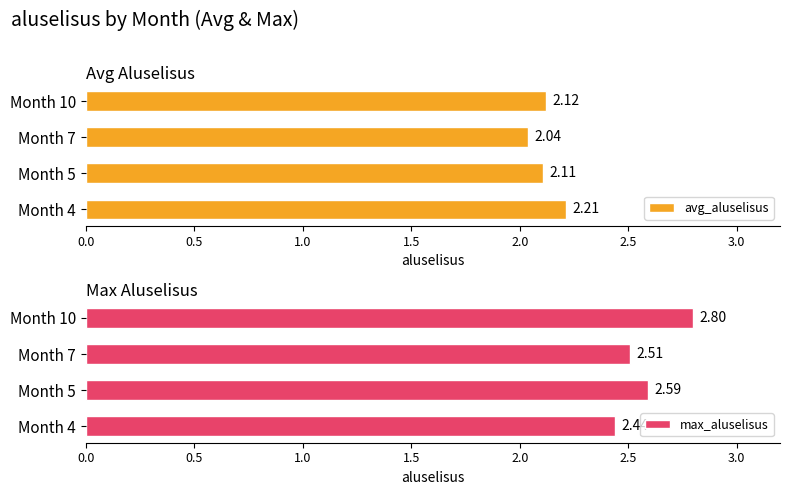

What is the minimum value for avg_aluselisus?

2.0